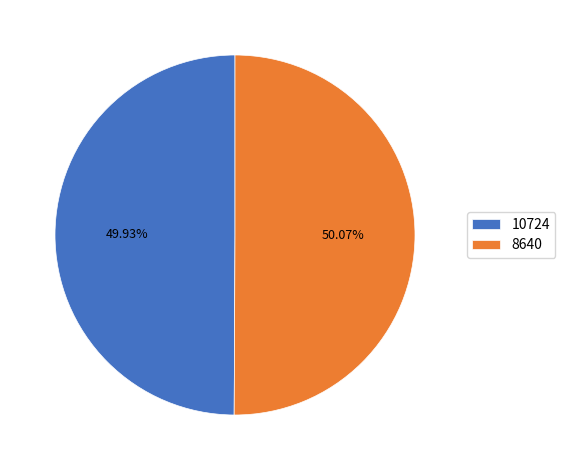

What is the ratio of the value at 8640 to the value at 10724?

1.0